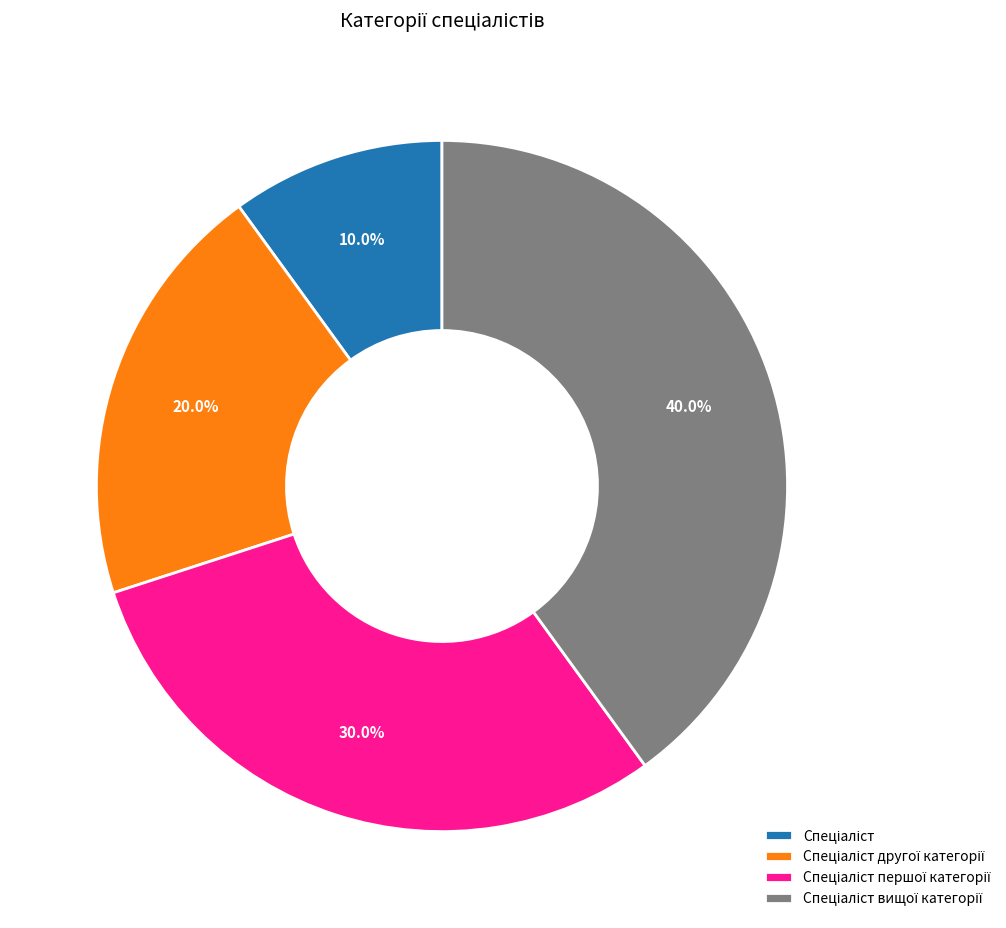

Is there a majority slice in this chart?

No